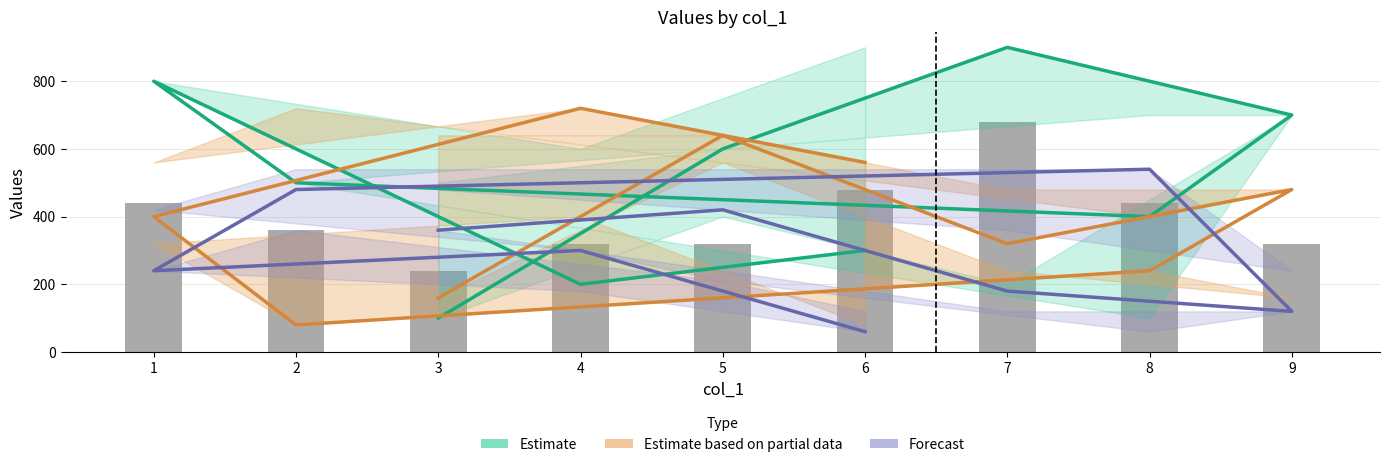

What is the spread (max minus min) of values at 2?

420